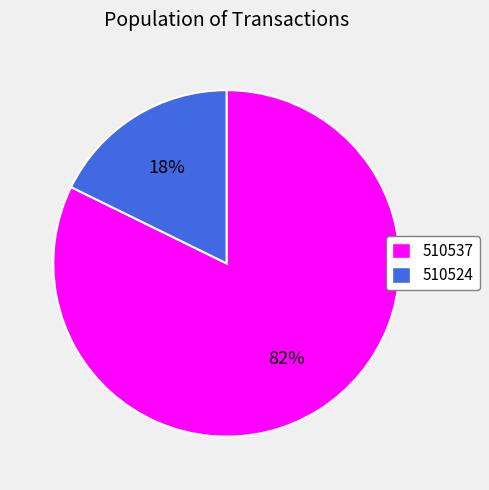

Do 510524 and 510537 together represent more than half of the pie?

Yes